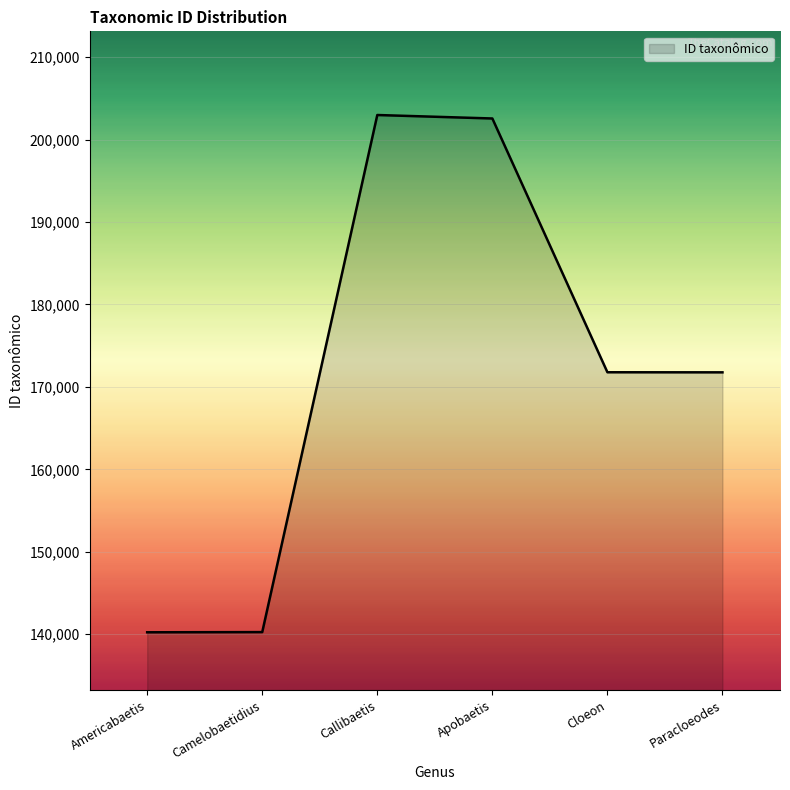

True or false: there are more than 0 points higher than both neighbors.

True